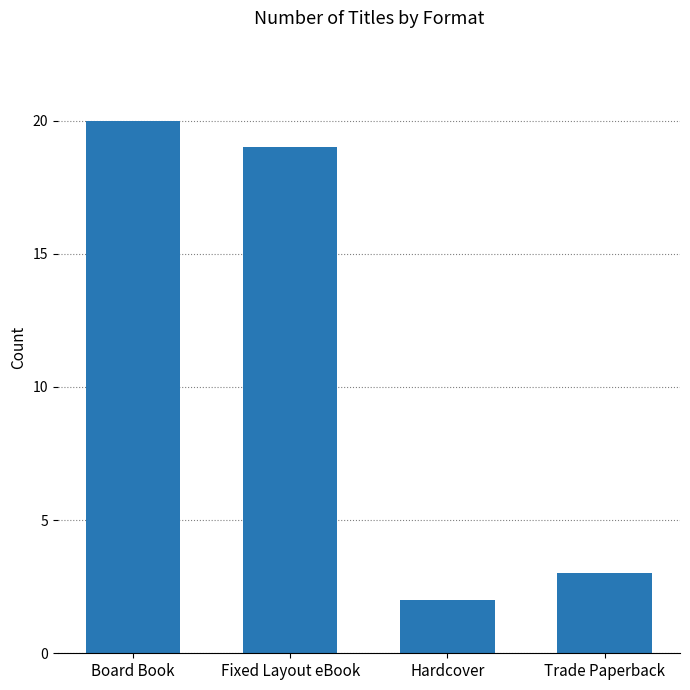

At which label does the data first exceed 19?

Board Book